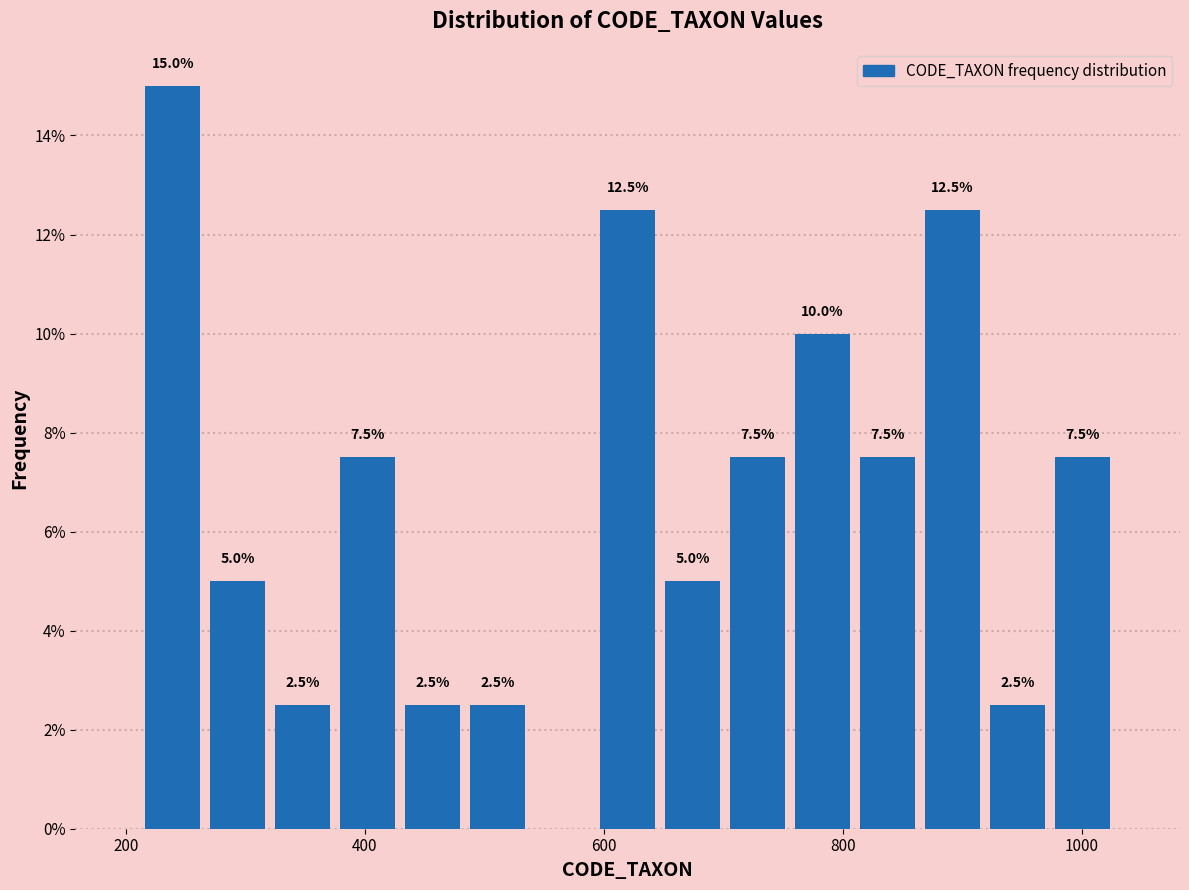

Read against the x-axis, roughly where is the centre of the tallest bar?

240